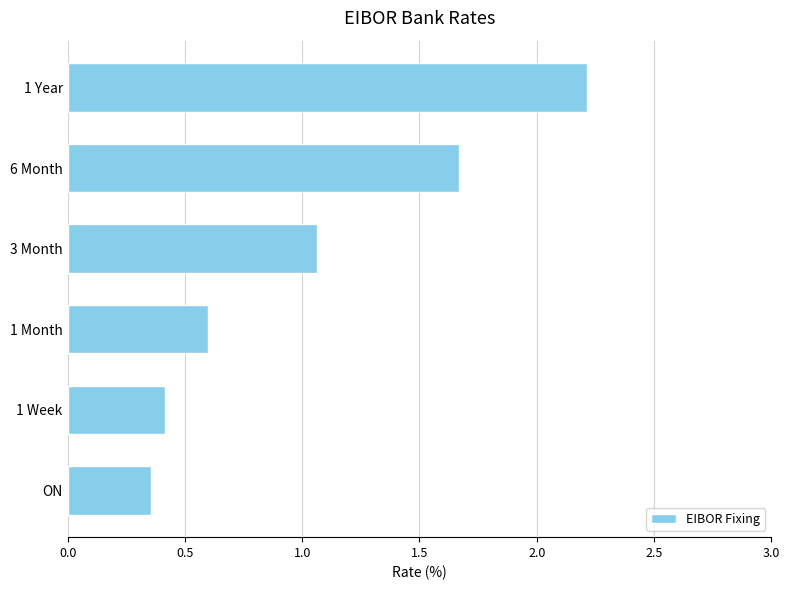

List the labels in order of value, smallest first.

ON, 1 Week, 1 Month, 3 Month, 6 Month, 1 Year